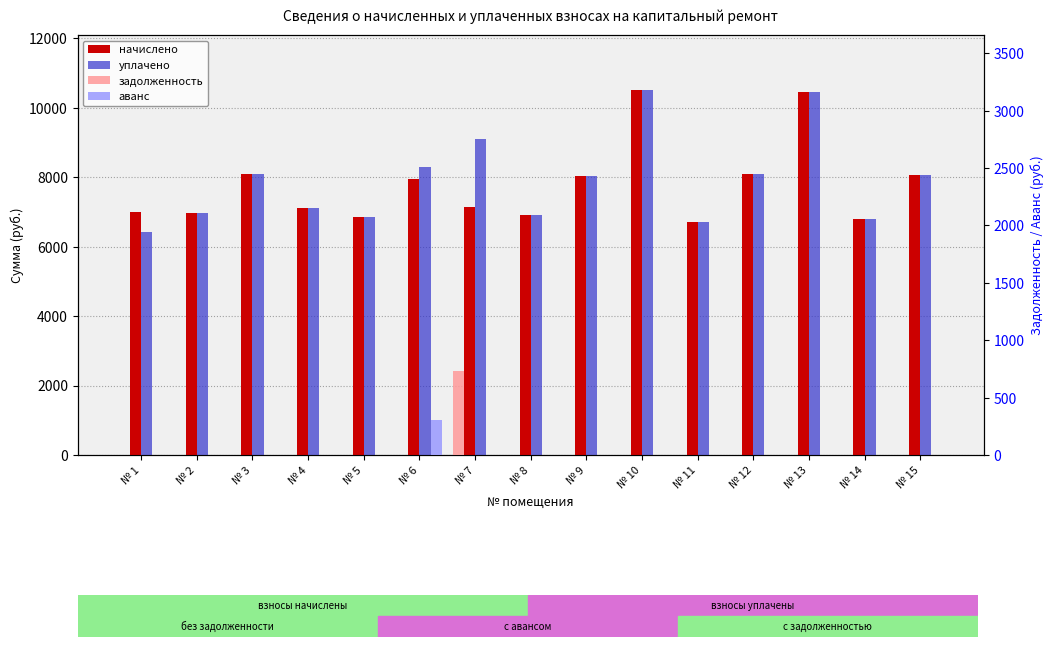

At № 11, list the series in order from smallest to largest.

задолженность, аванс, начислено, уплачено